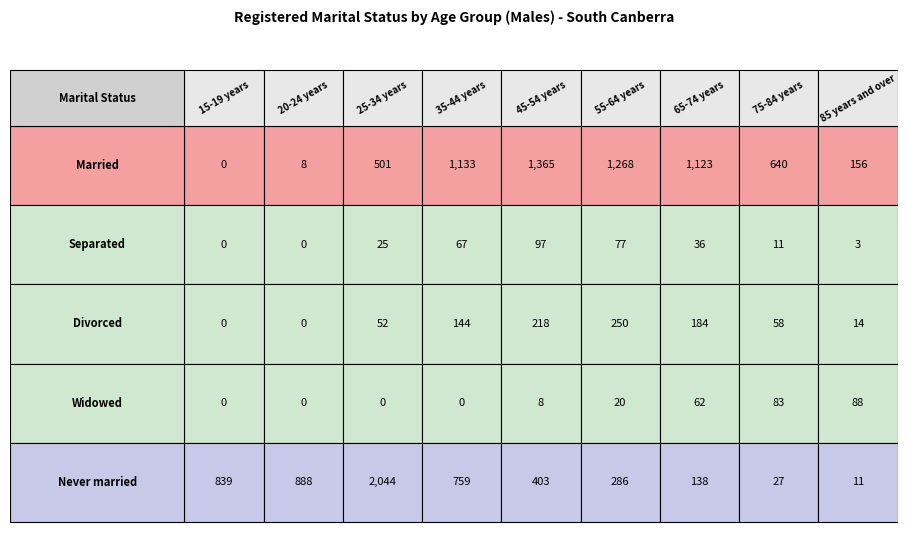

Rank the series at 15-19 years from highest to lowest value.

Never married, Married, Separated, Divorced, Widowed